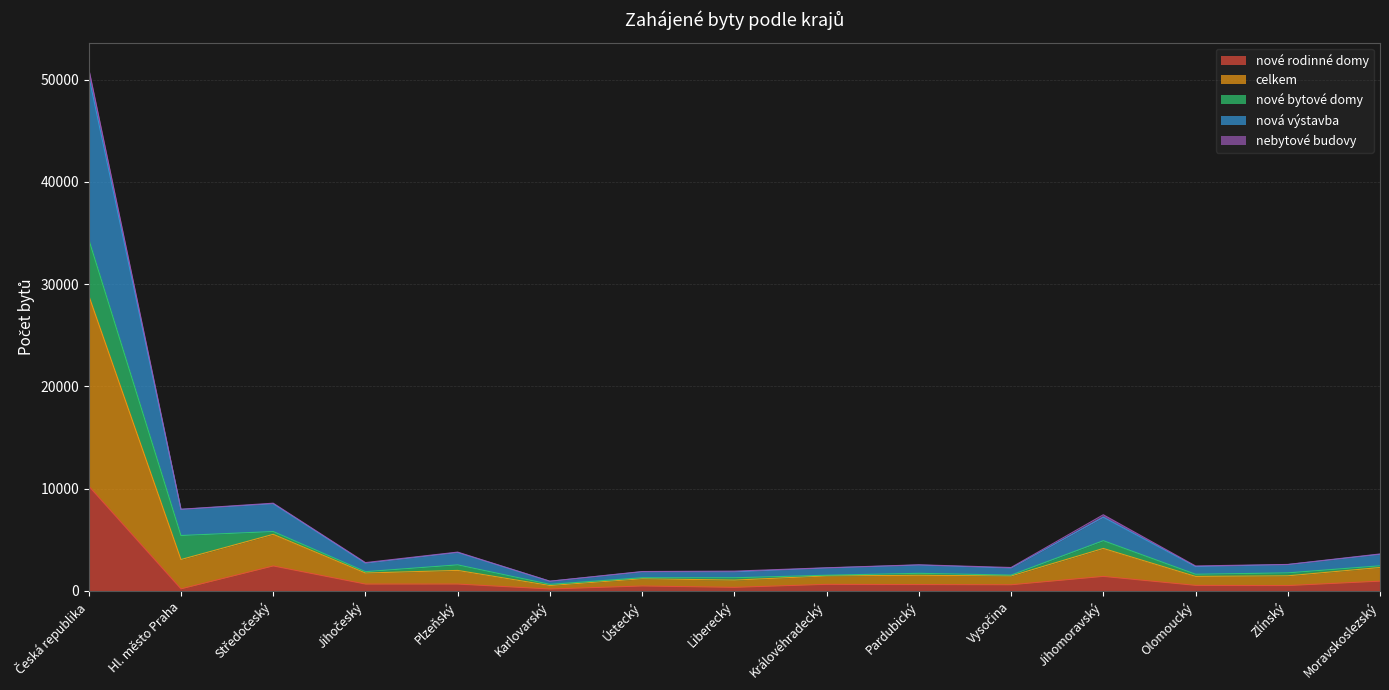

Between Karlovarský and Pardubický, which series saw the biggest shift?

celkem